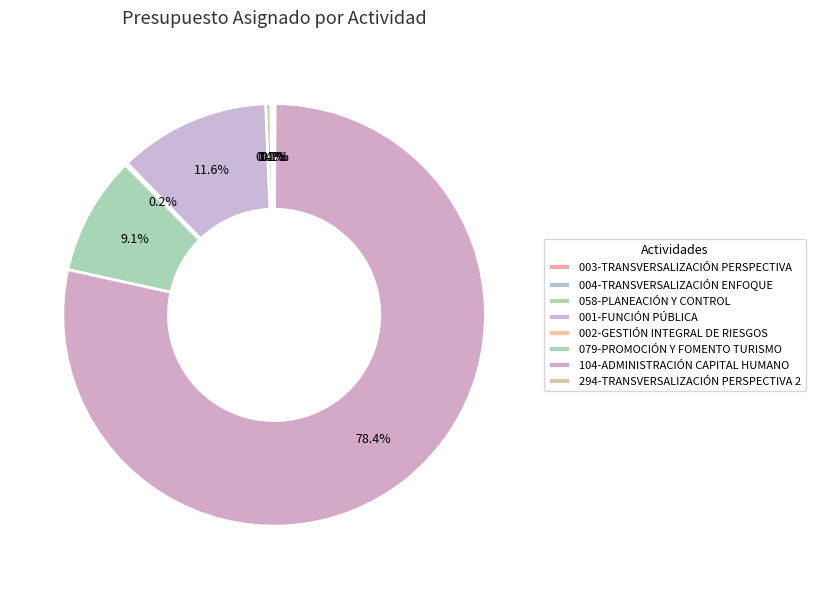

To the nearest percent, what percentage of the pie is 104-ADMINISTRACIÓN CAPITAL HUMANO?

78%